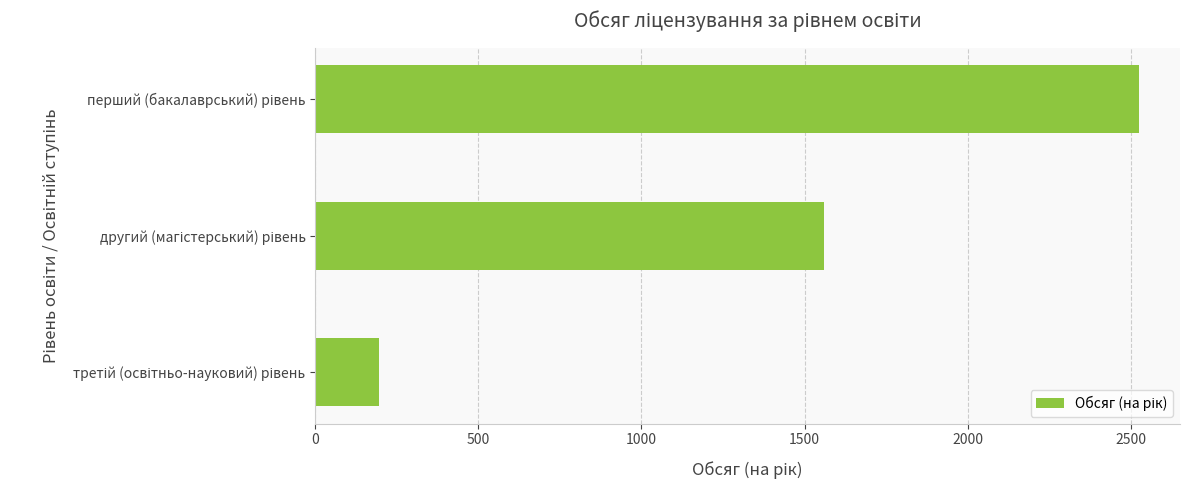

What is the value of the 3rd bar from the top?

195